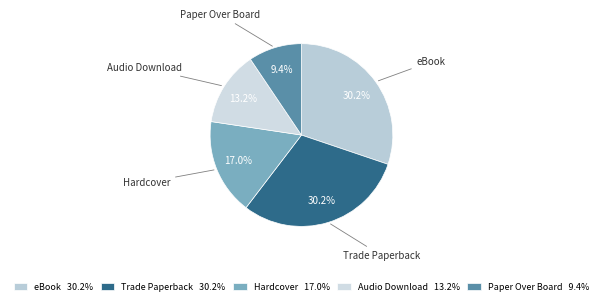

What is the smallest slice in the pie chart?

Paper Over Board